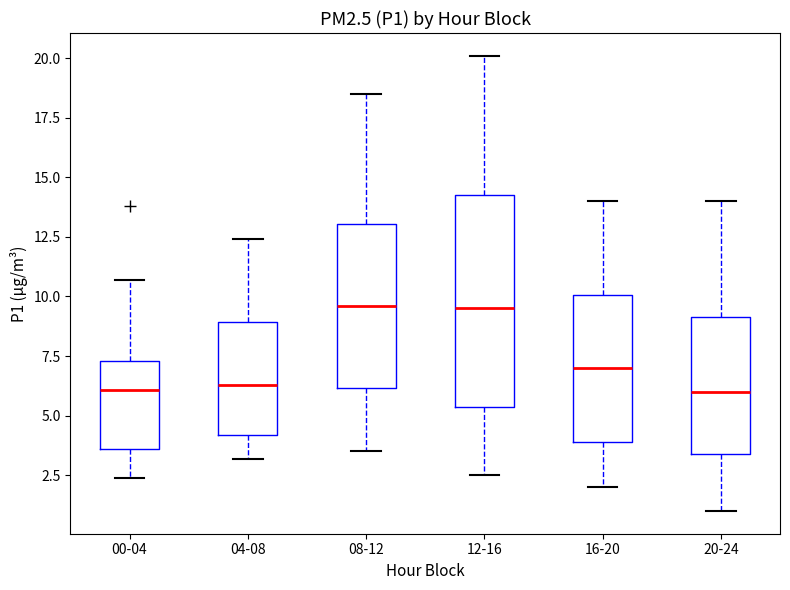

Where does the upper whisker of the box for 00-04 end on the y-axis? The values are not printed on the chart, so give them approximately, as read against the axis.

10.5